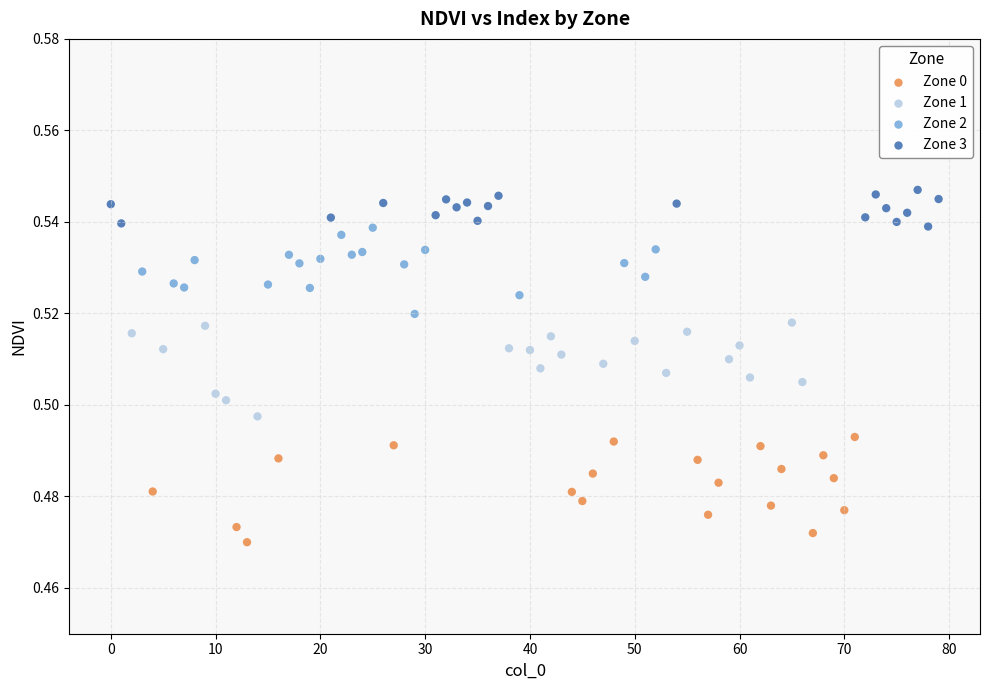

Which series contains the highest Y value?

Zone 3